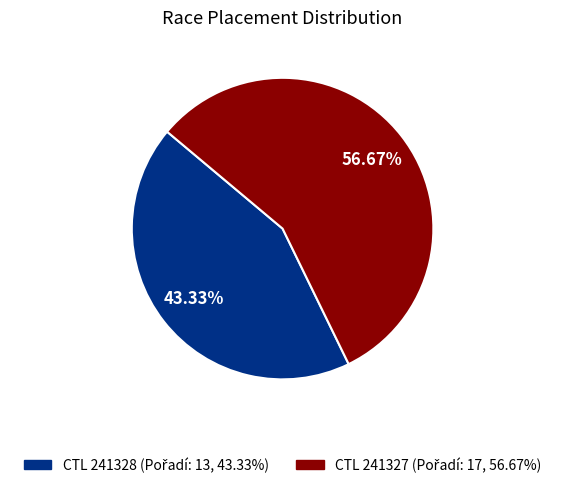

Is there a majority slice in this chart?

Yes